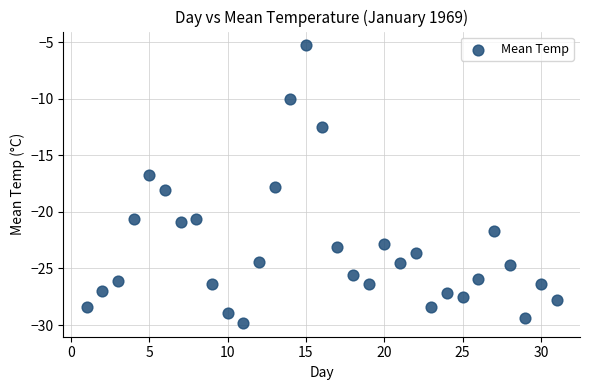

What Y value in the scatter plot is closest to -17?

-16.7